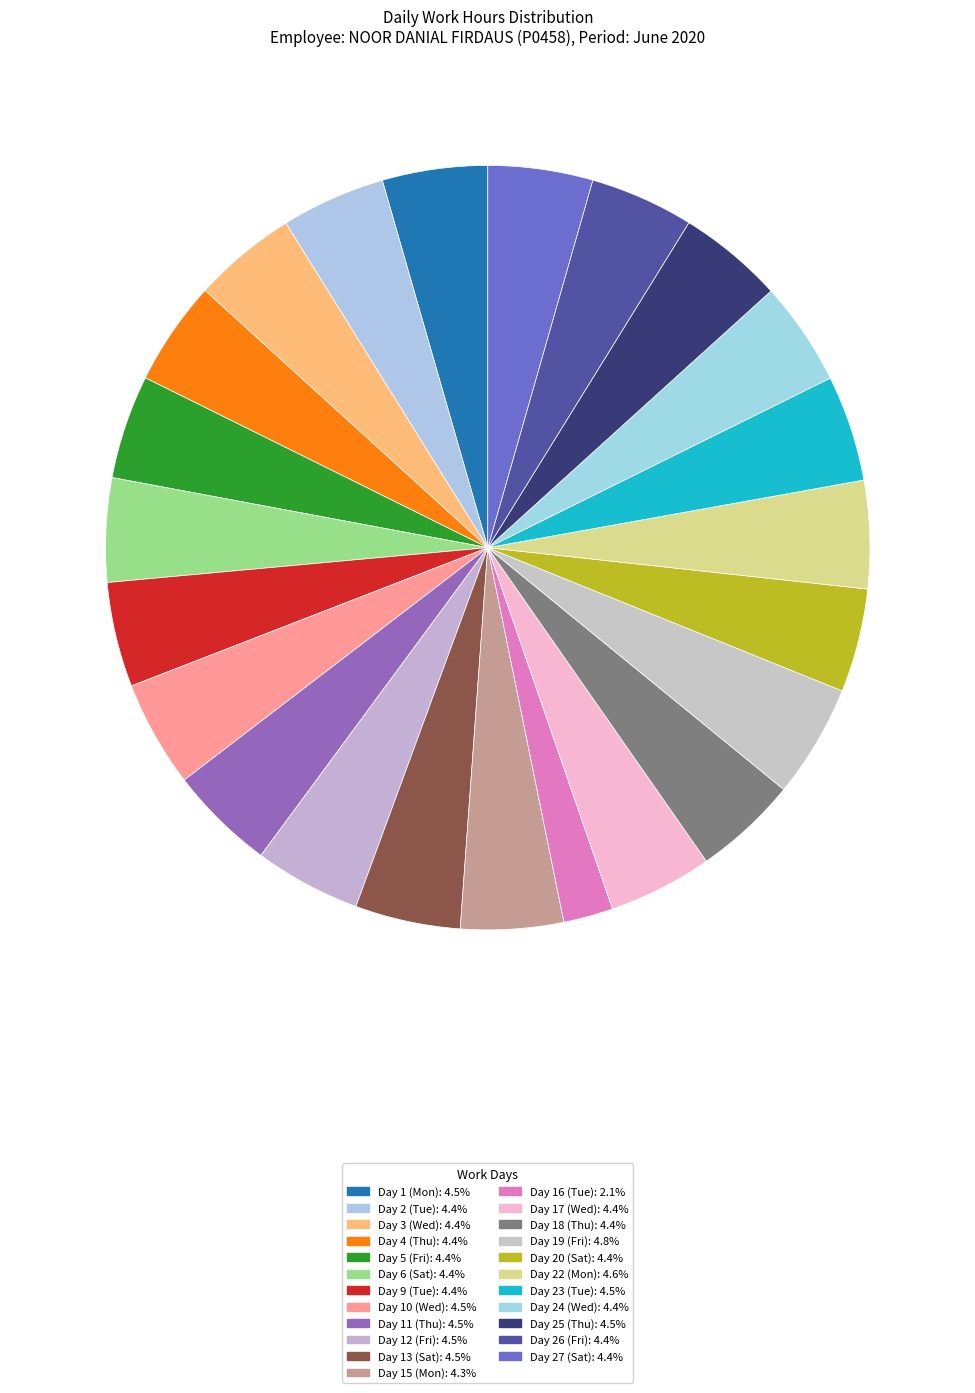

Rank the categories by value from lowest to highest.

Day 16 (Tue), Day 15 (Mon), Day 20 (Sat), Day 5 (Fri), Day 6 (Sat), Day 26 (Fri), Day 3 (Wed), Day 17 (Wed), Day 24 (Wed), Day 2 (Tue), Day 18 (Thu), Day 4 (Thu), Day 27 (Sat), Day 9 (Tue), Day 1 (Mon), Day 13 (Sat), Day 25 (Thu), Day 23 (Tue), Day 11 (Thu), Day 12 (Fri), Day 10 (Wed), Day 22 (Mon), Day 19 (Fri)